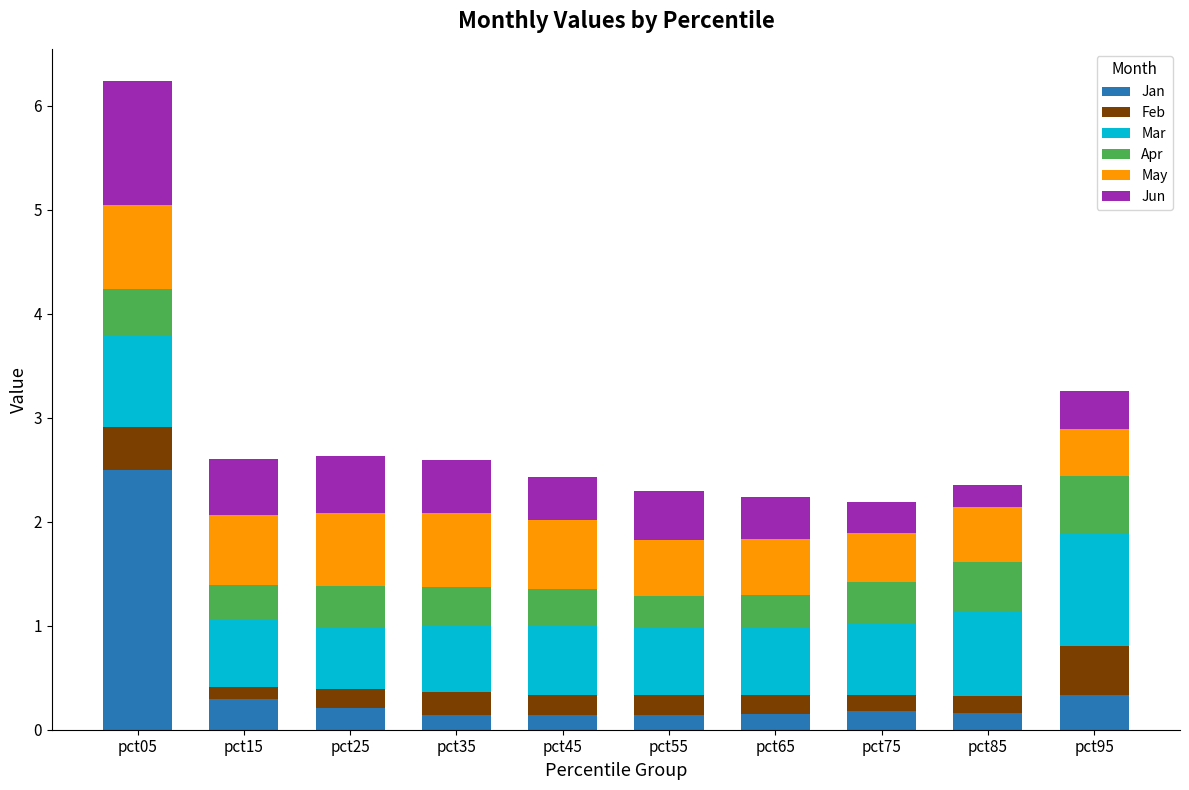

What is the average value of the Jan series?

0.4